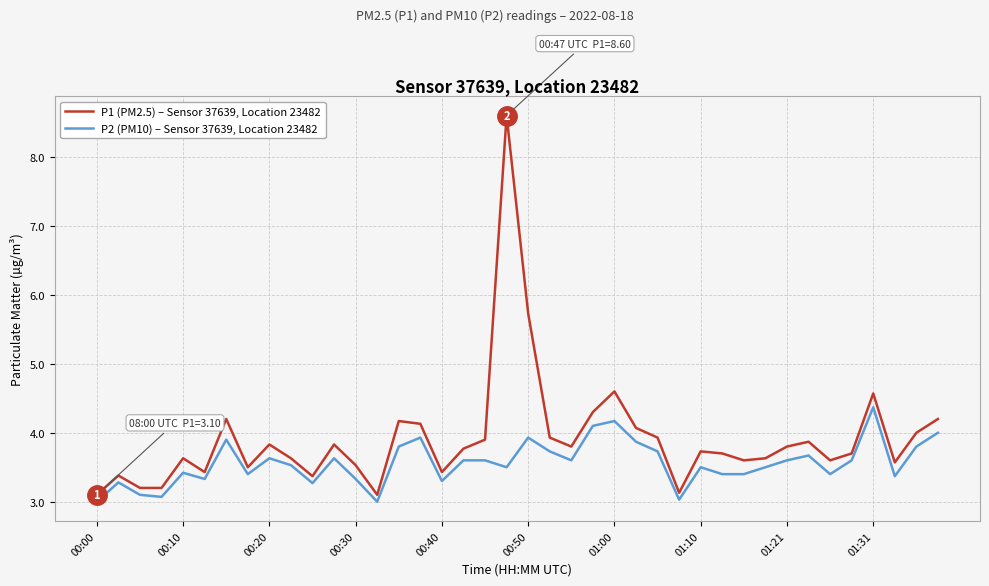

What is the minimum value for P2 (PM10) – Sensor 37639, Location 23482?

3.0